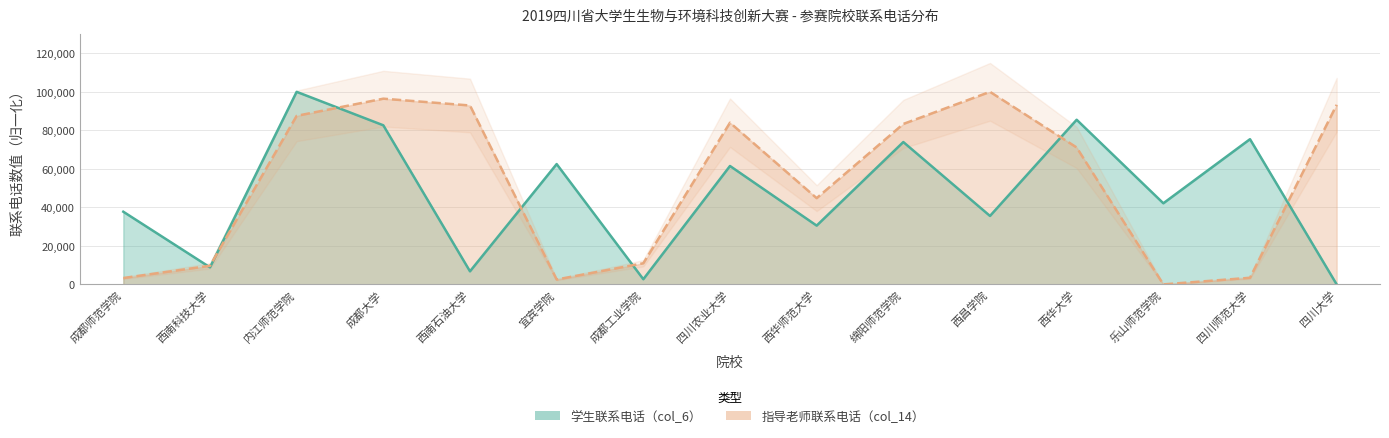

Count the number of categories in the chart.

15